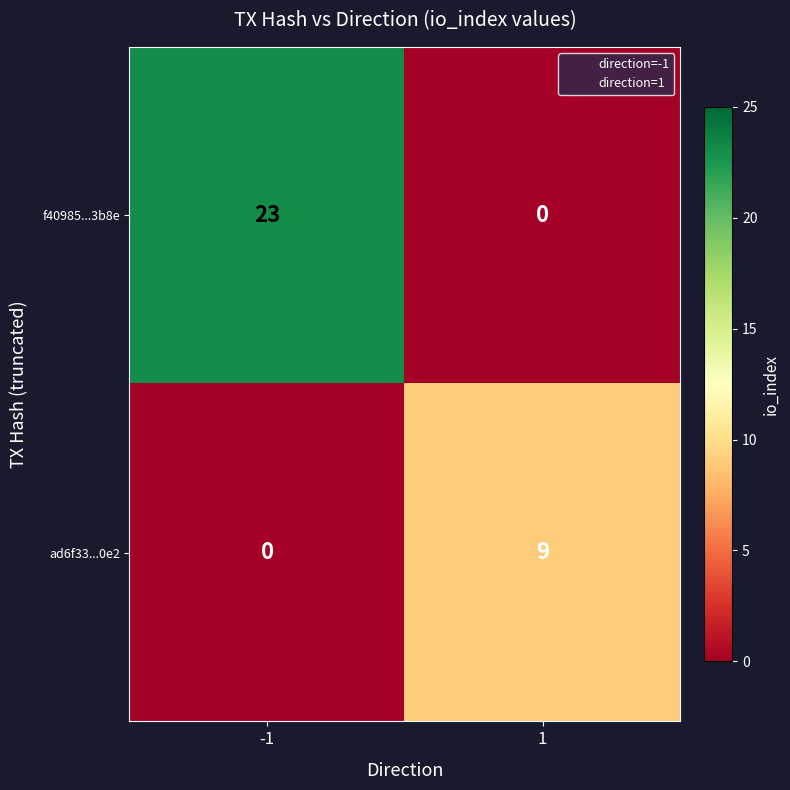

What is the total value across all series at -1?

23